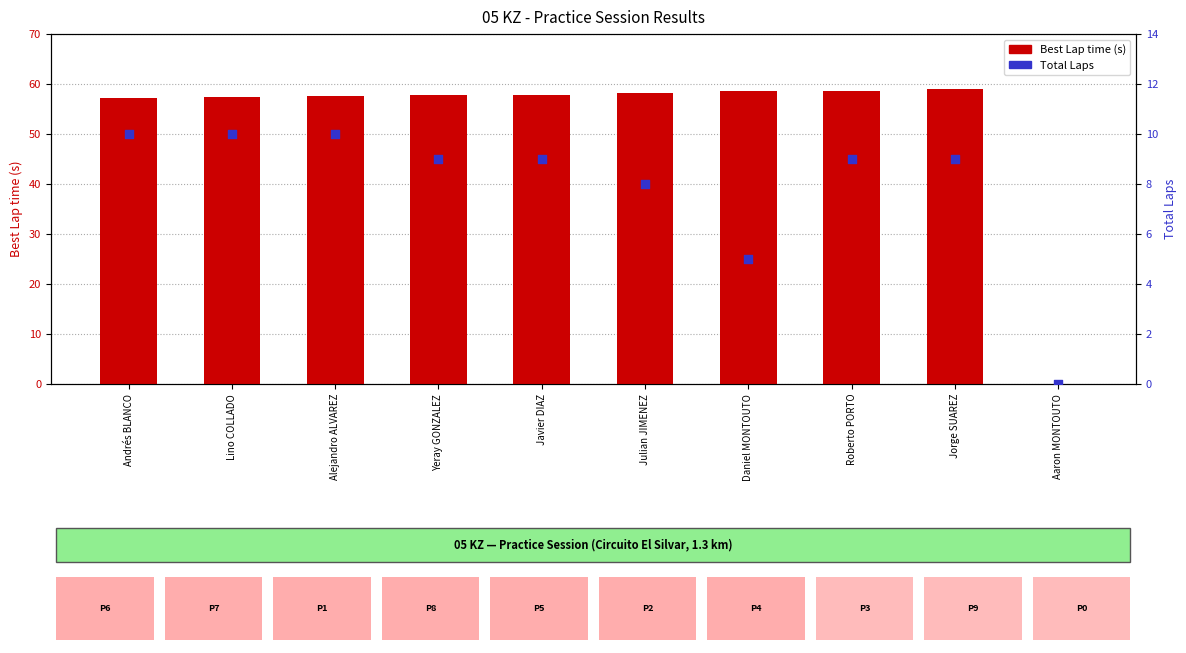

Which series reaches the minimum Y coordinate?

Best Lap time (s)